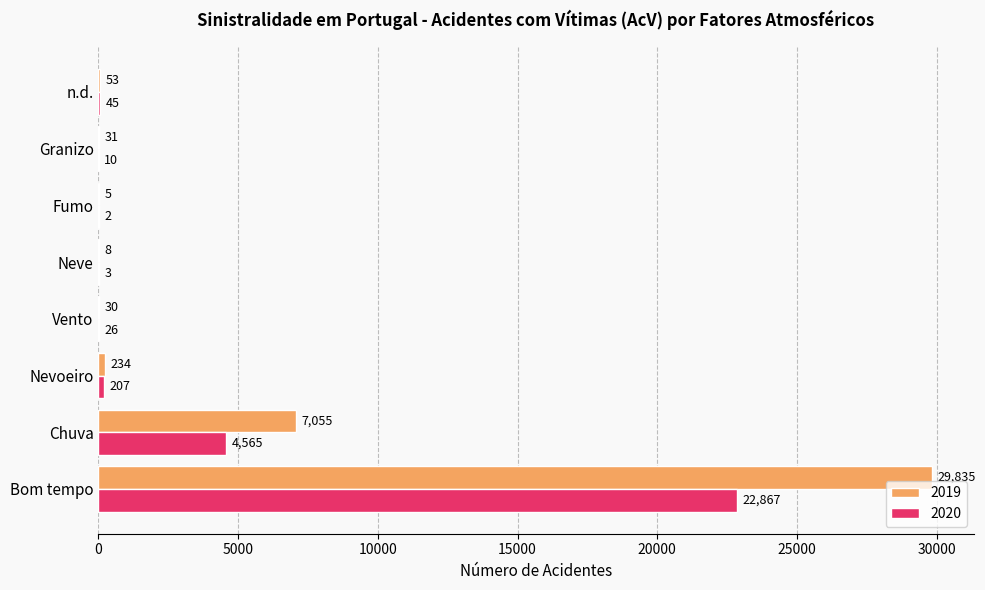

At which label is 2020 closest to 11434?

Chuva